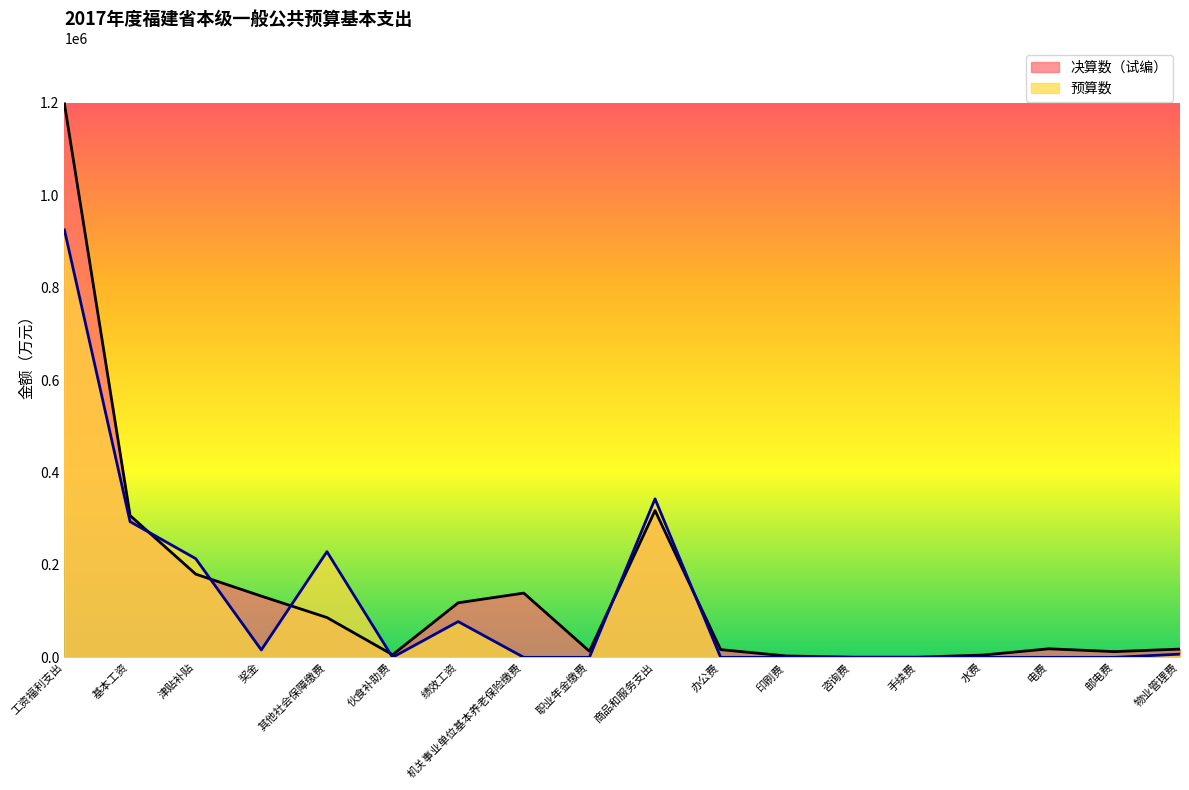

The 预算数 series shows 322832 at 津贴补贴. True or false?

False